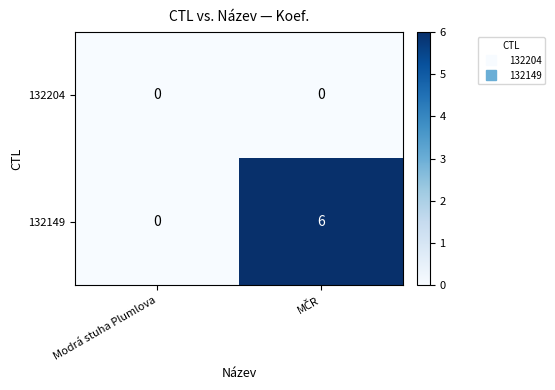

Which series has the largest total across all categories?

132149